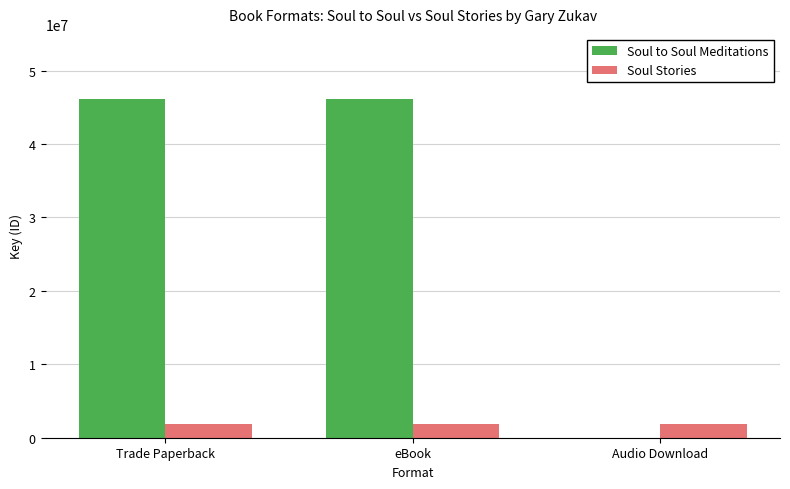

What is the highest value of the Soul Stories series?

1862536